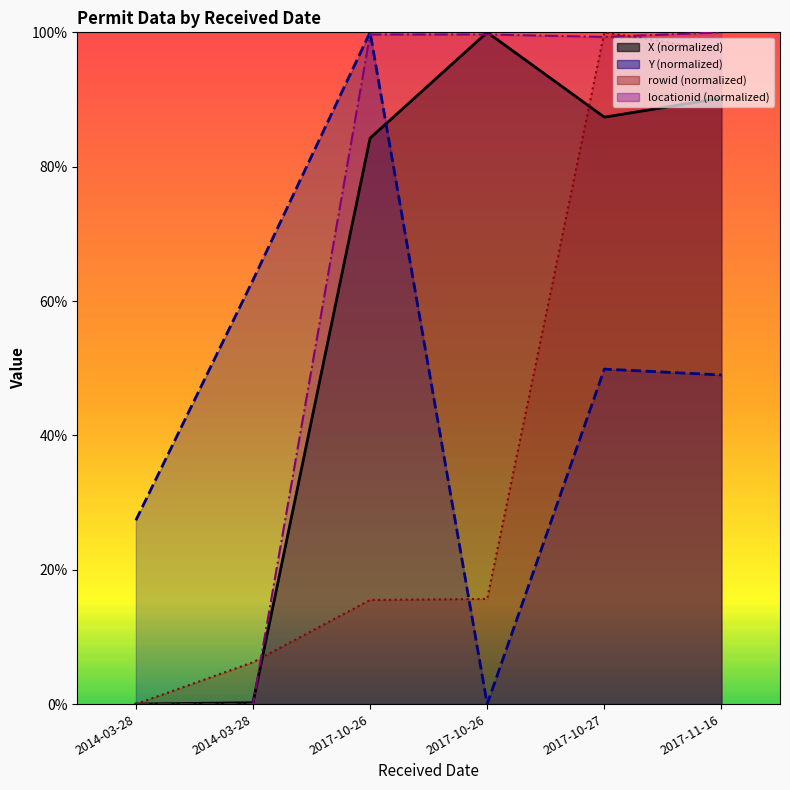

How many intersections are there between rowid and Y?

1